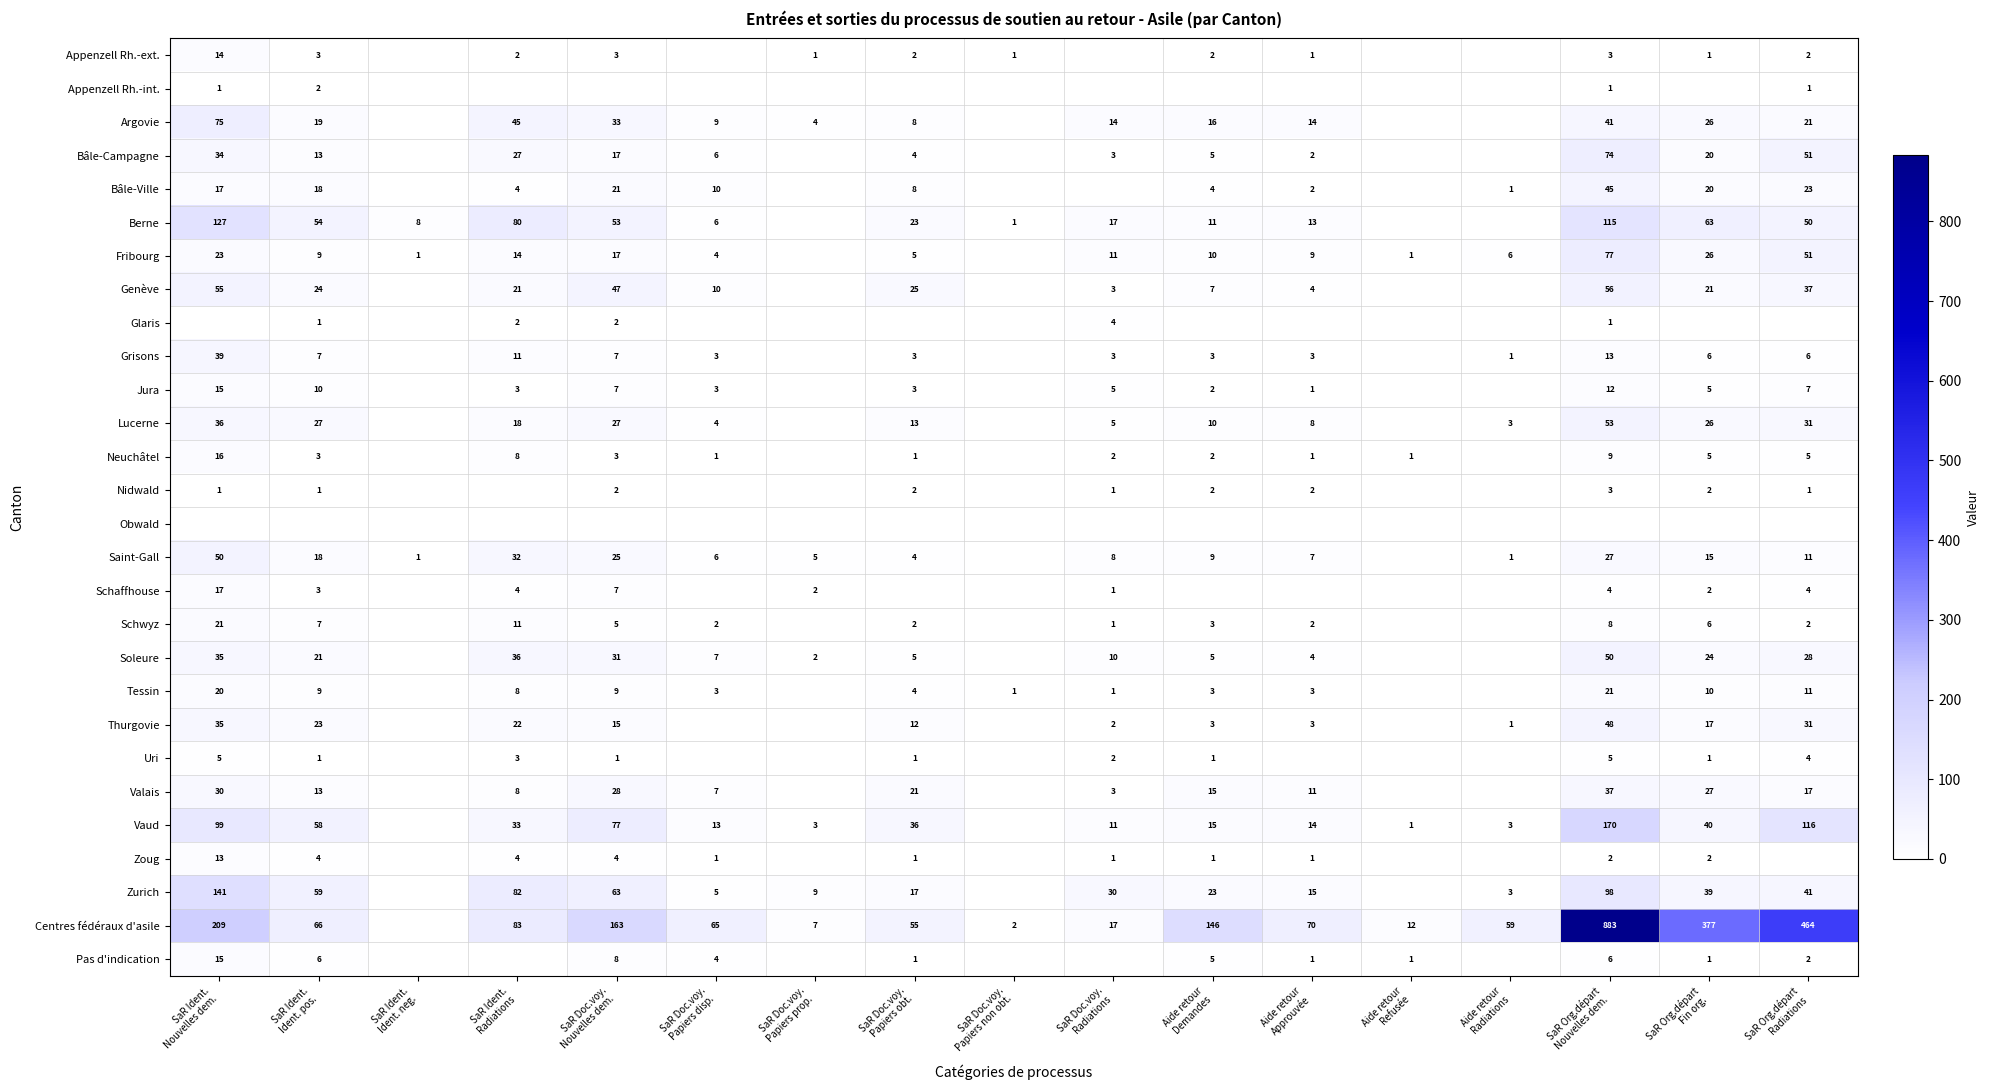

Which series has the largest total across all categories?

Centres fédéraux d'asile